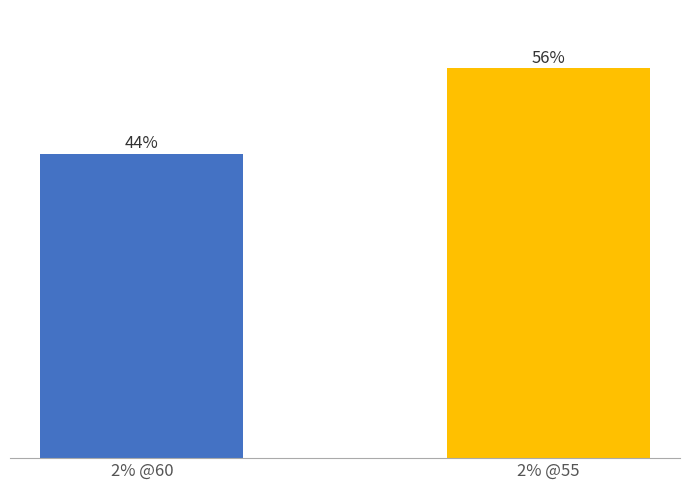

How many bars are there in total?

2